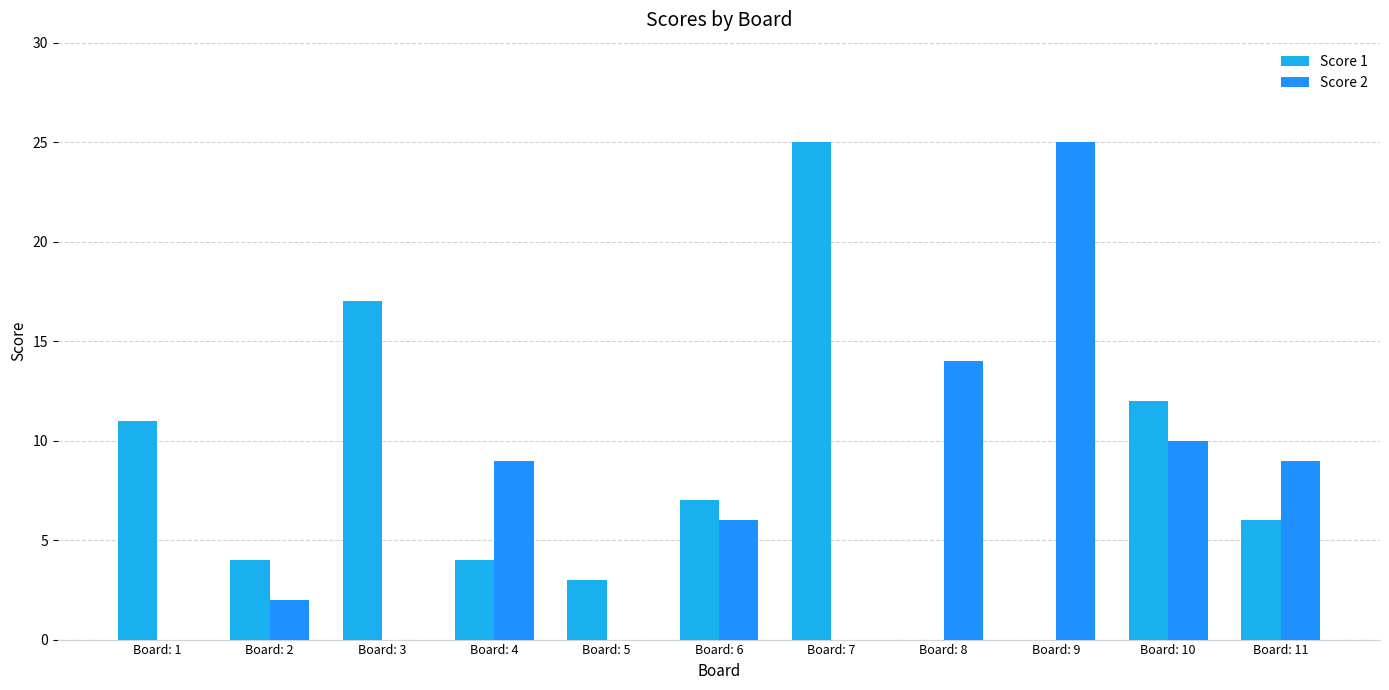

Is the value of Score 1 at Board: 11 greater than the value of Score 2 at Board: 9?

No